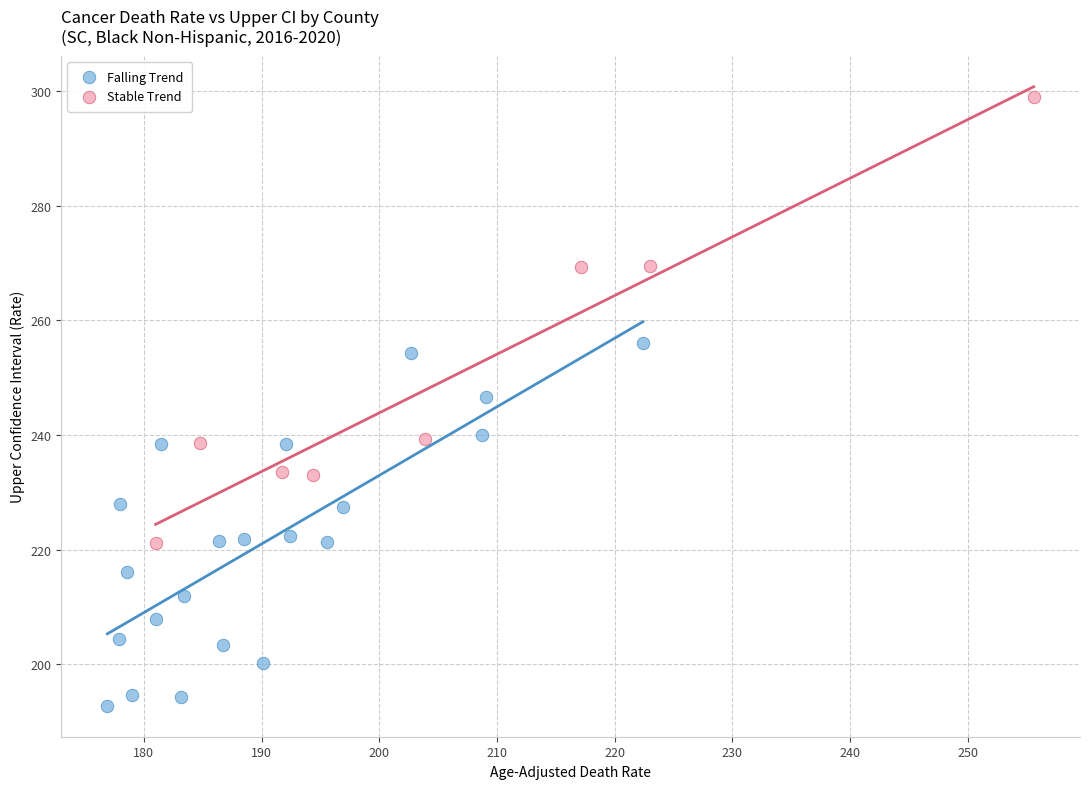

Which series reaches the minimum Y coordinate?

Falling Trend